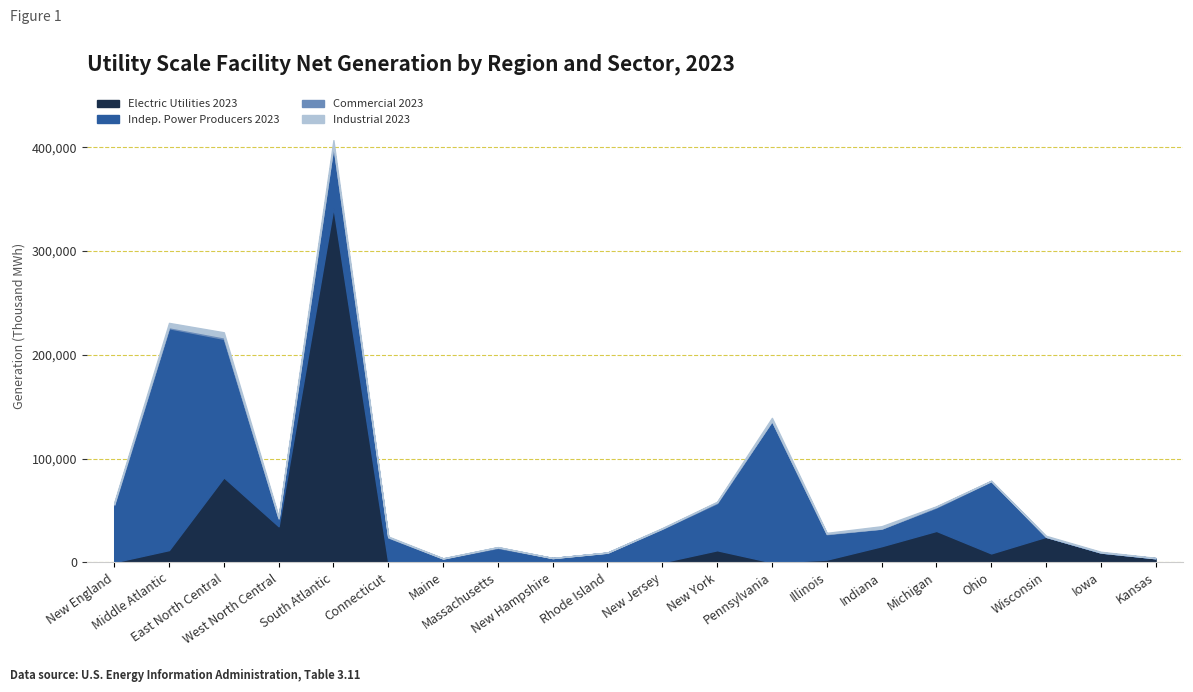

What is the difference between the Electric Utilities 2023 values at West North Central and Maine?

34798